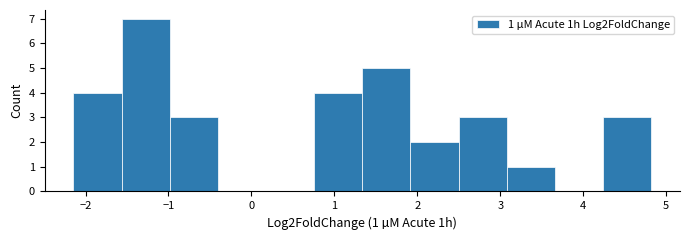

Which range on the x-axis has the tallest bar?

-1.6 to -1.0